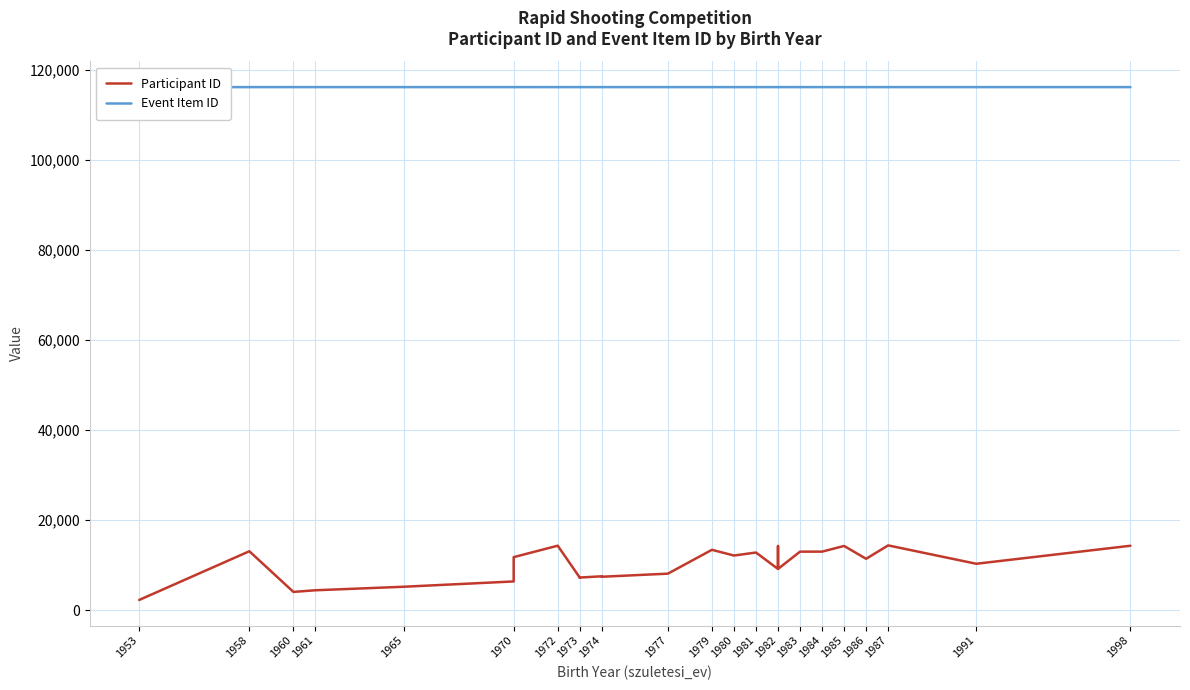

What is the lowest value of the Participant ID series?

2290